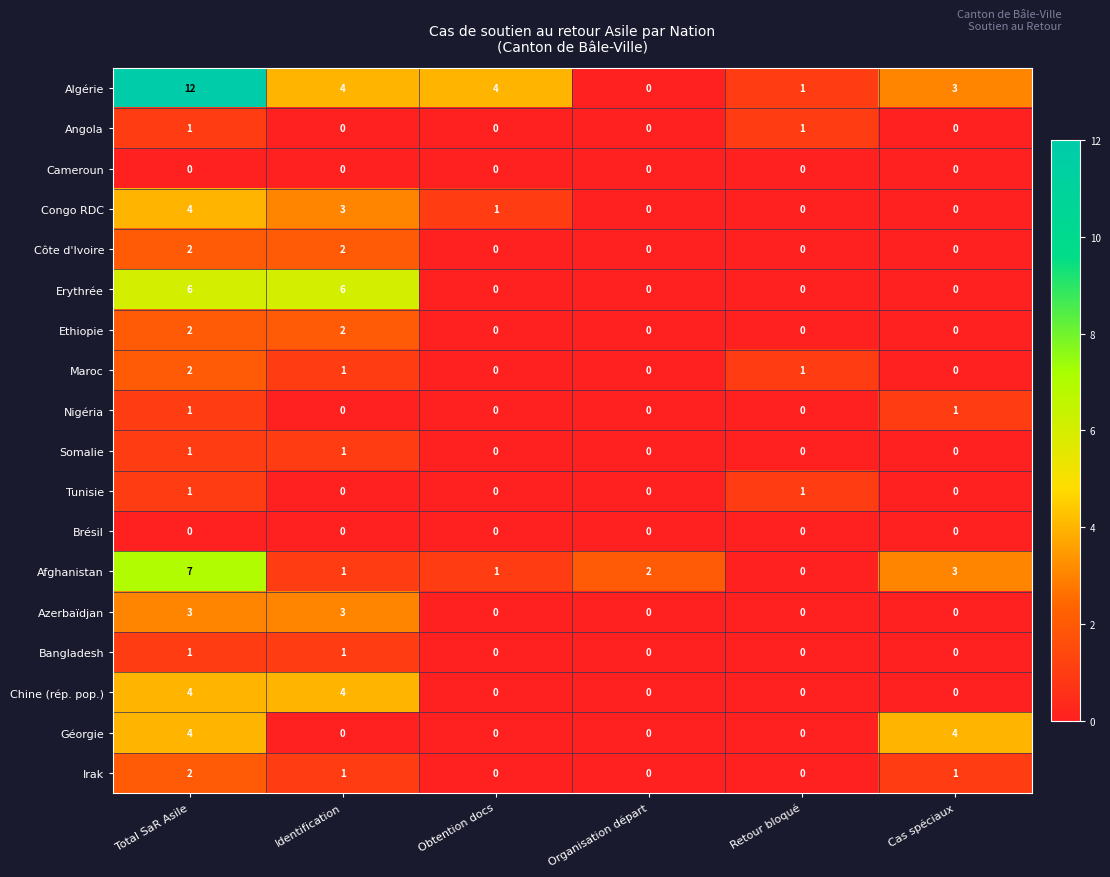

Which category has the highest value across all series?

Total SaR Asile